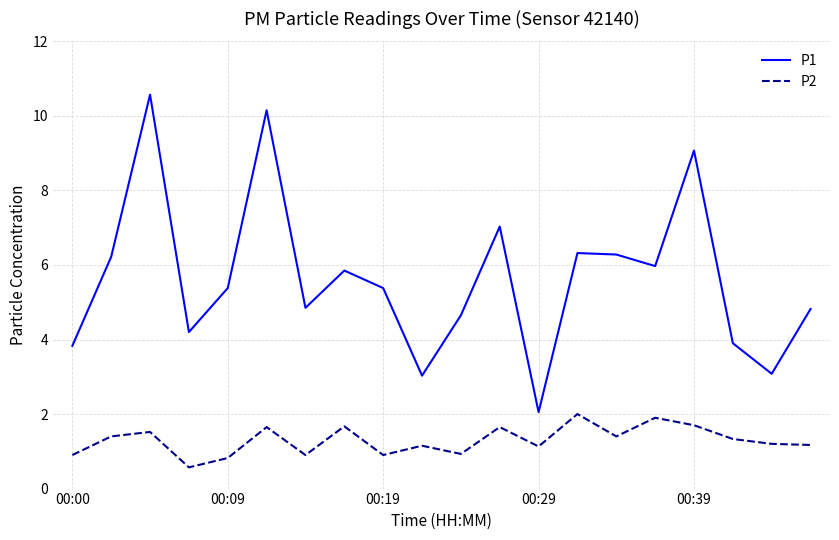

How many values in the P1 series are below 5?

9